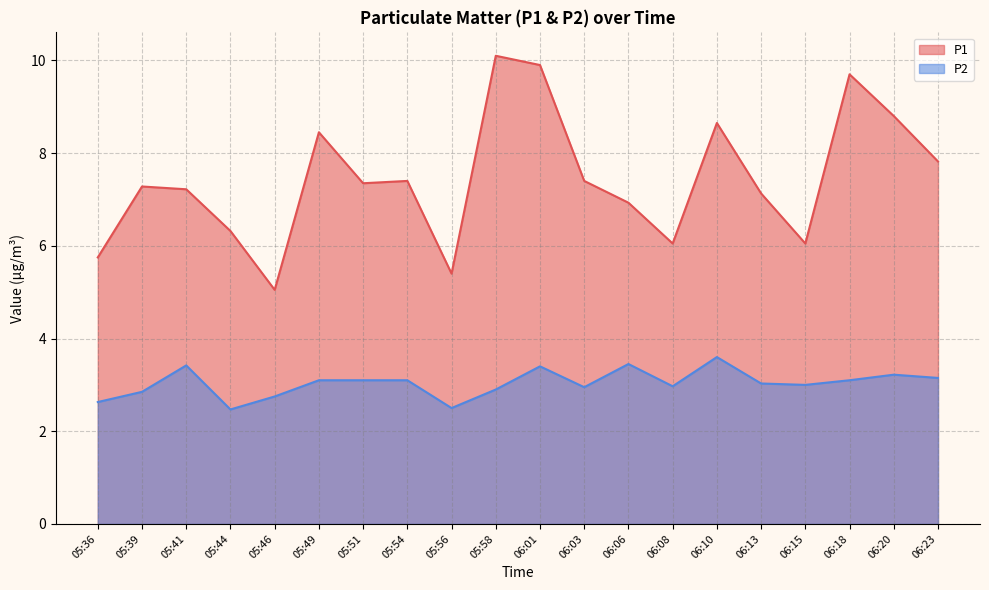

True or false: P1 has more than 2 interior local peaks.

True